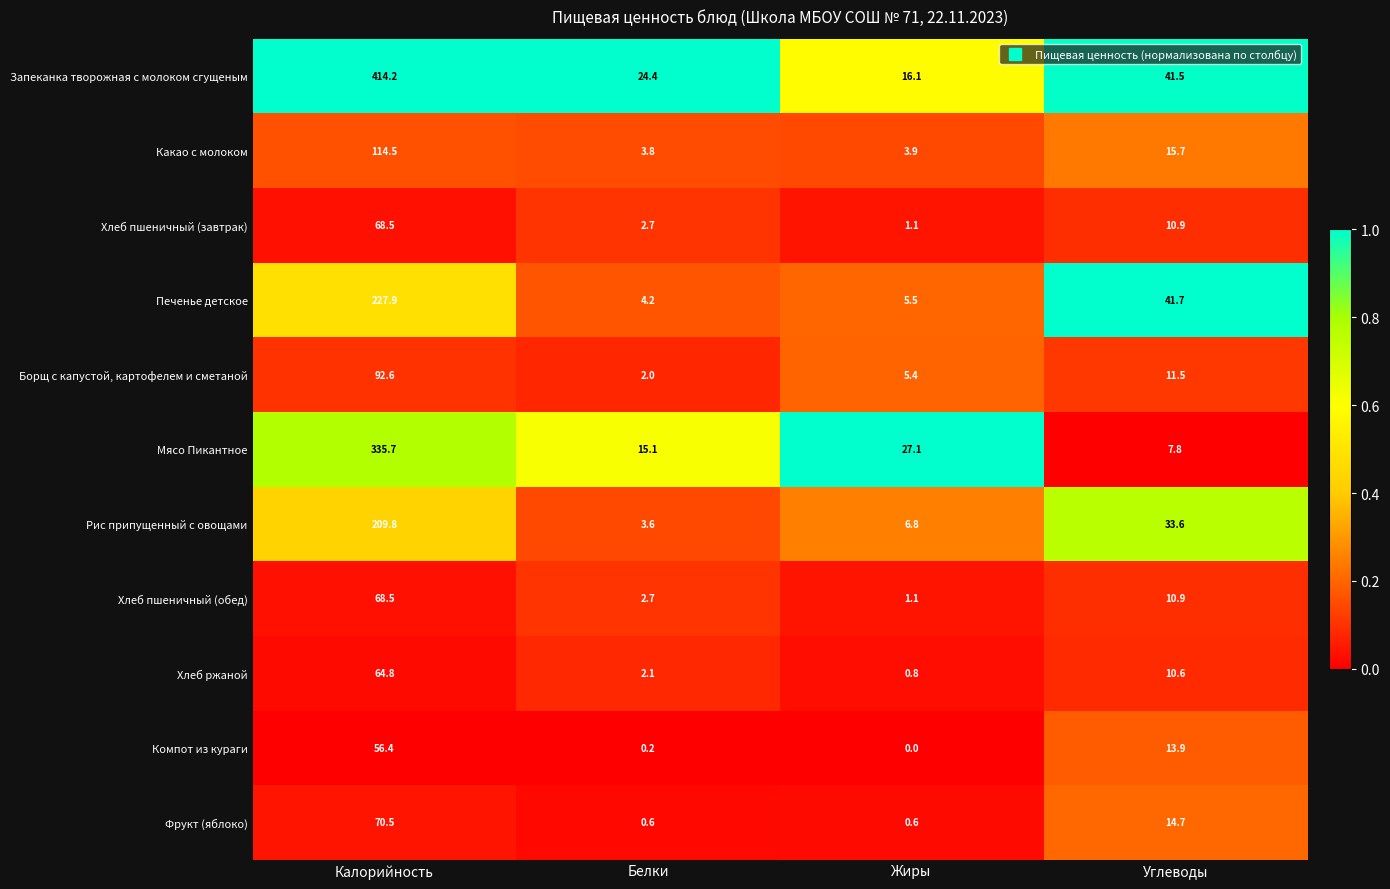

How many distinct data groups are displayed?

11